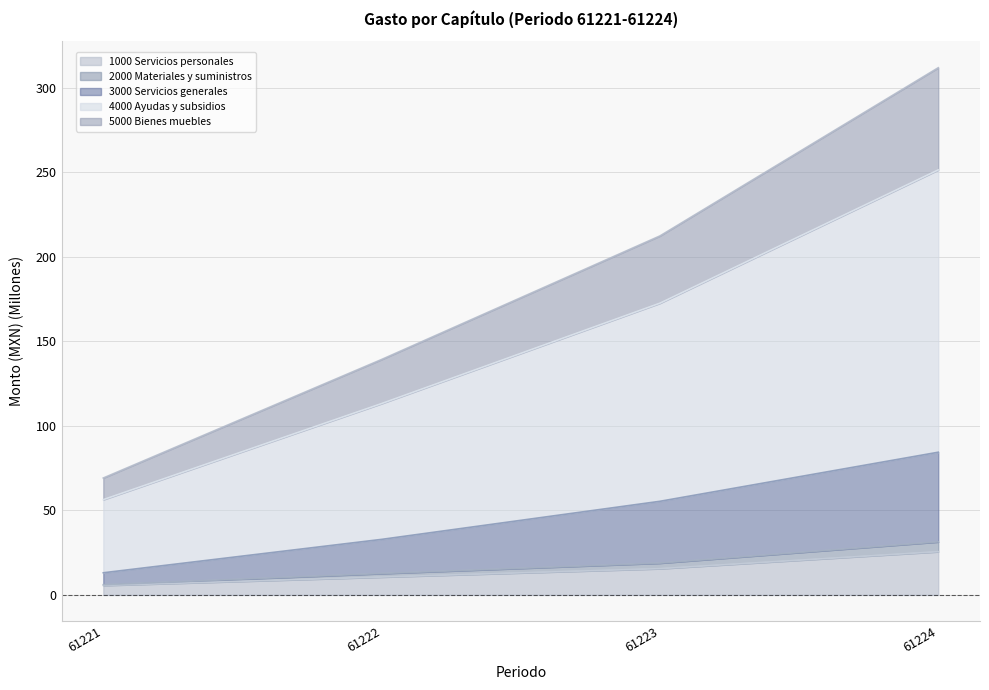

What is the maximum value for 1000 Servicios personales?

25.6